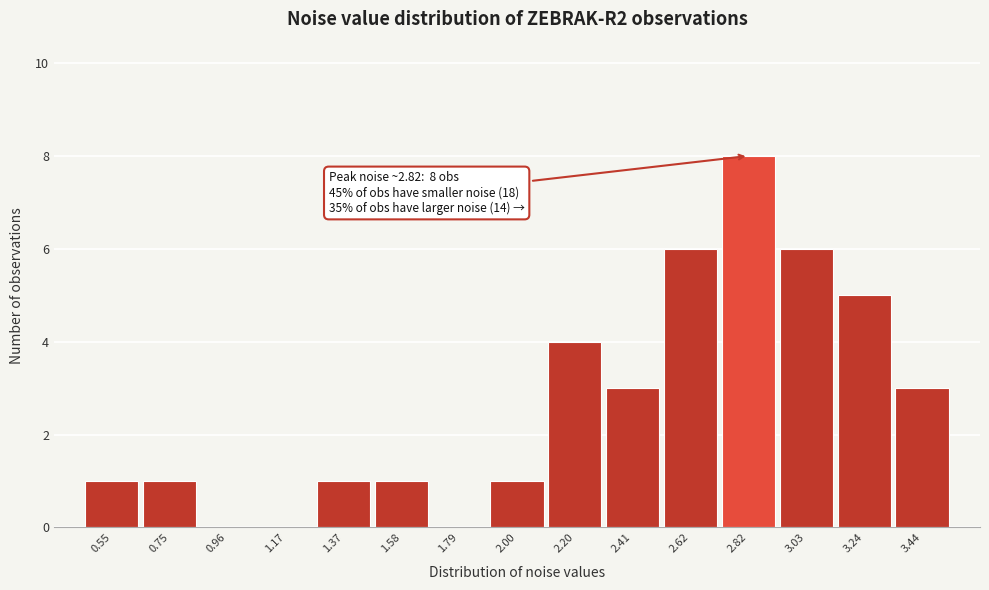

Over which range of the x-axis is the bar tallest?

2.70 to 2.95